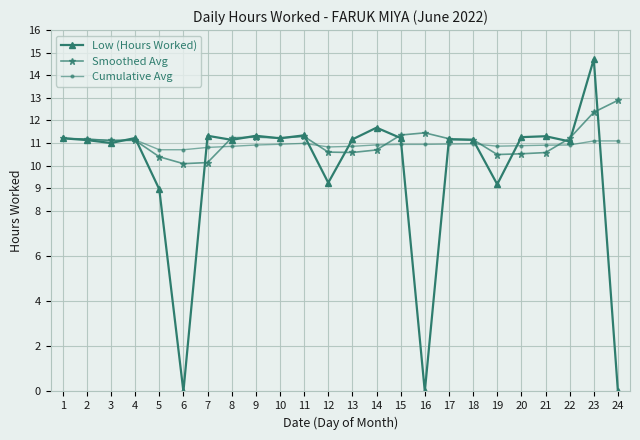

Is it true that Cumulative Avg equals 11.1 at 23?

True